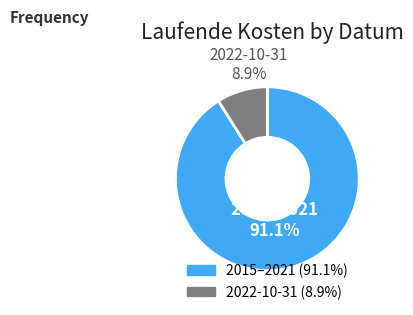

Is there any slice that represents more than half of the pie?

Yes